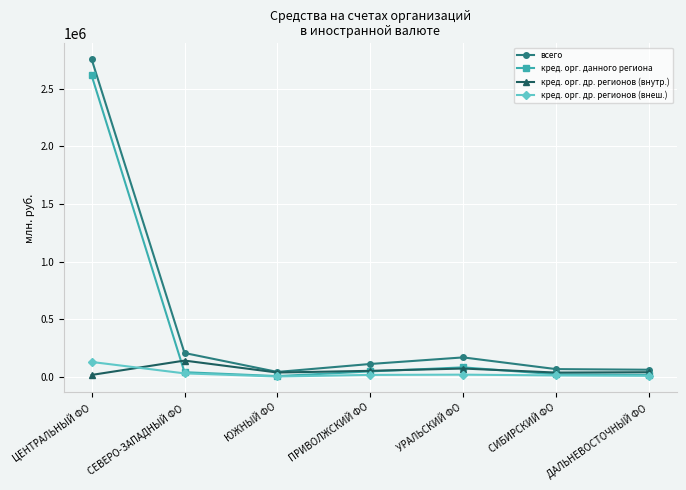

How many data points in кред. орг. данного региона are less than 37996?

3